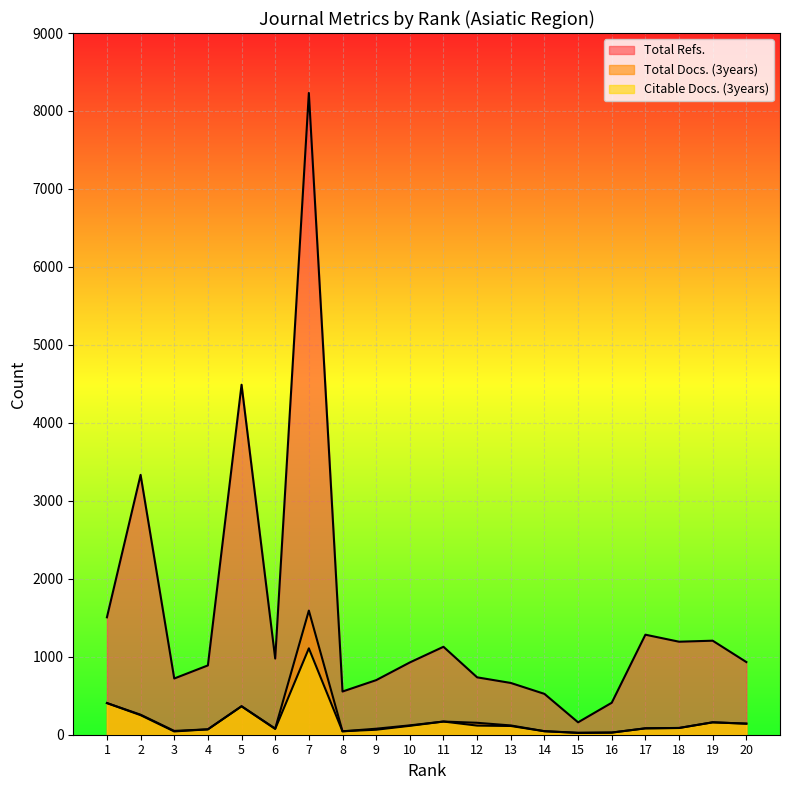

True or false: Total Docs. (3years) and Total Refs. intersect in this chart.

False